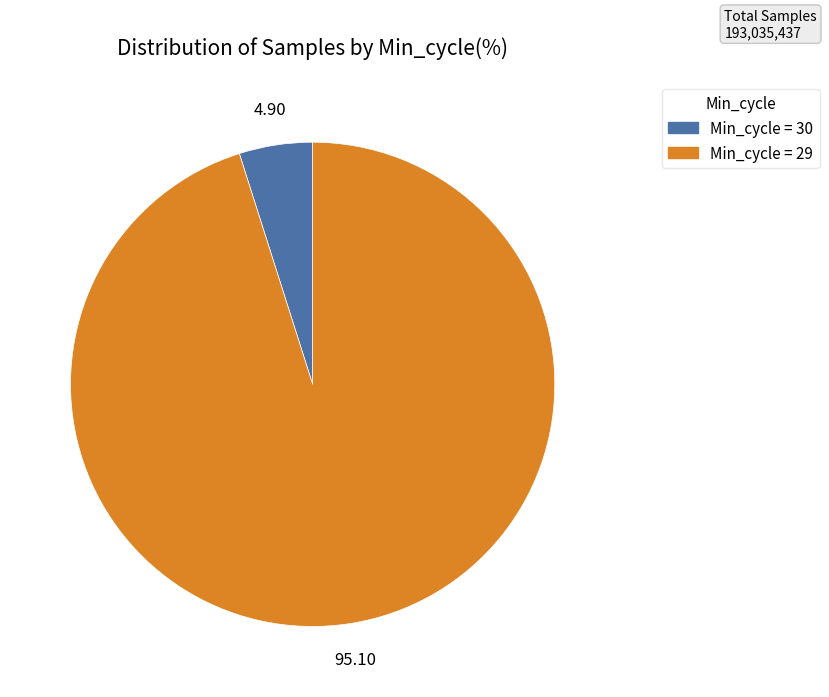

Does any single category account for the majority?

Yes